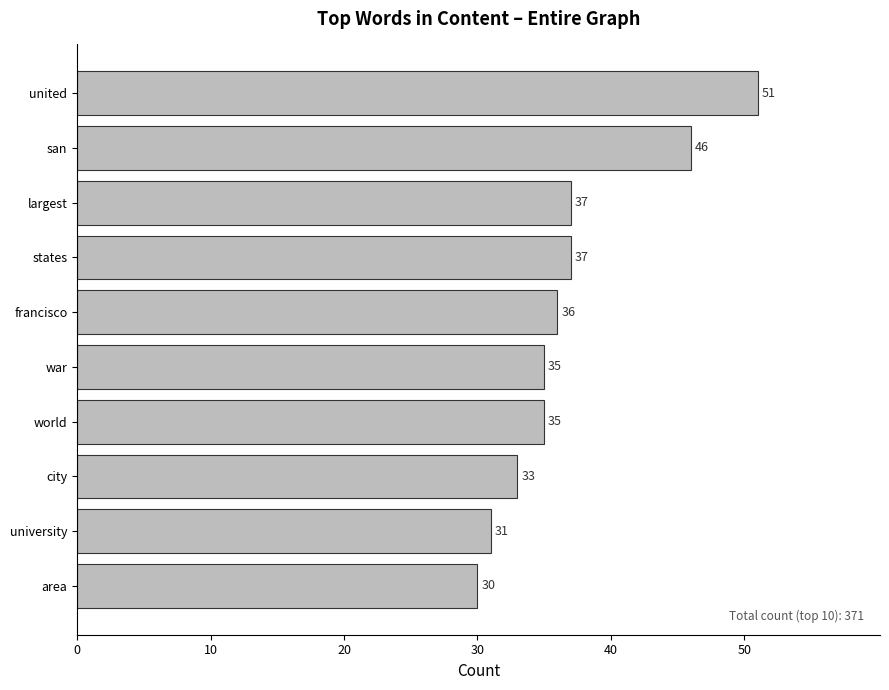

Which label corresponds to the largest value in the chart?

united